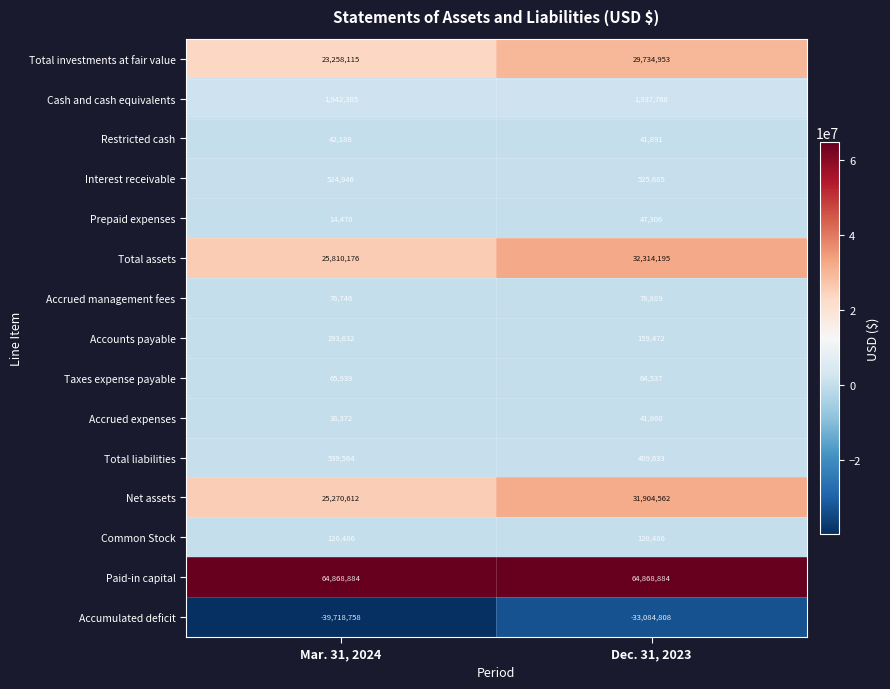

What is the difference between the highest and lowest values at Mar. 31, 2024?

104587642